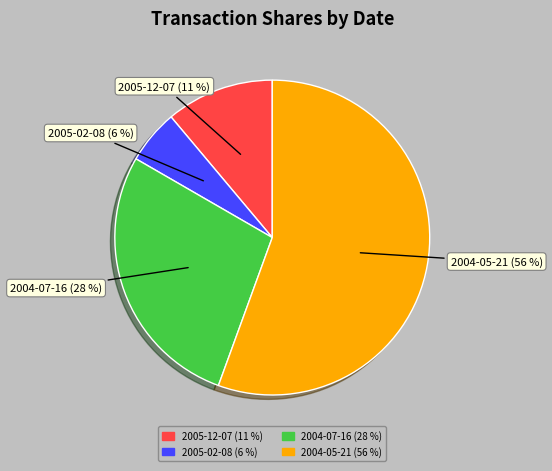

Is there any slice that represents more than half of the pie?

Yes